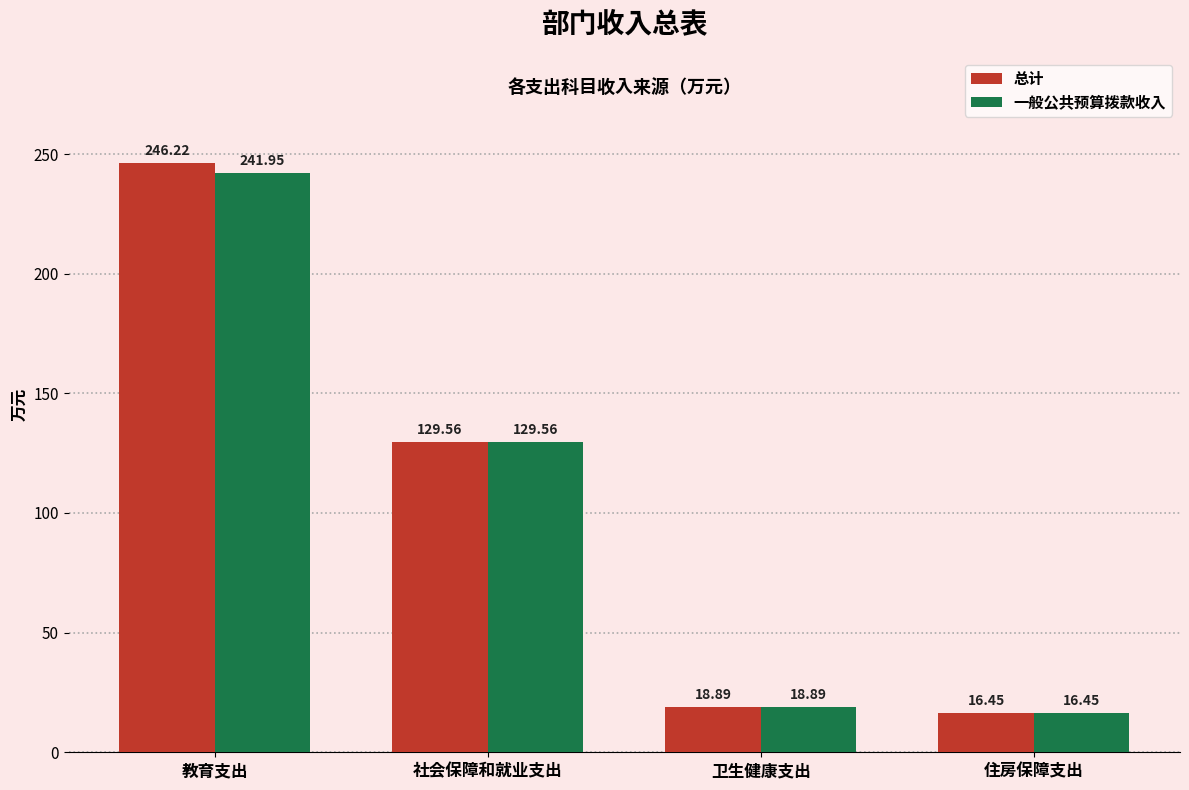

How many bars are there in each group?

2